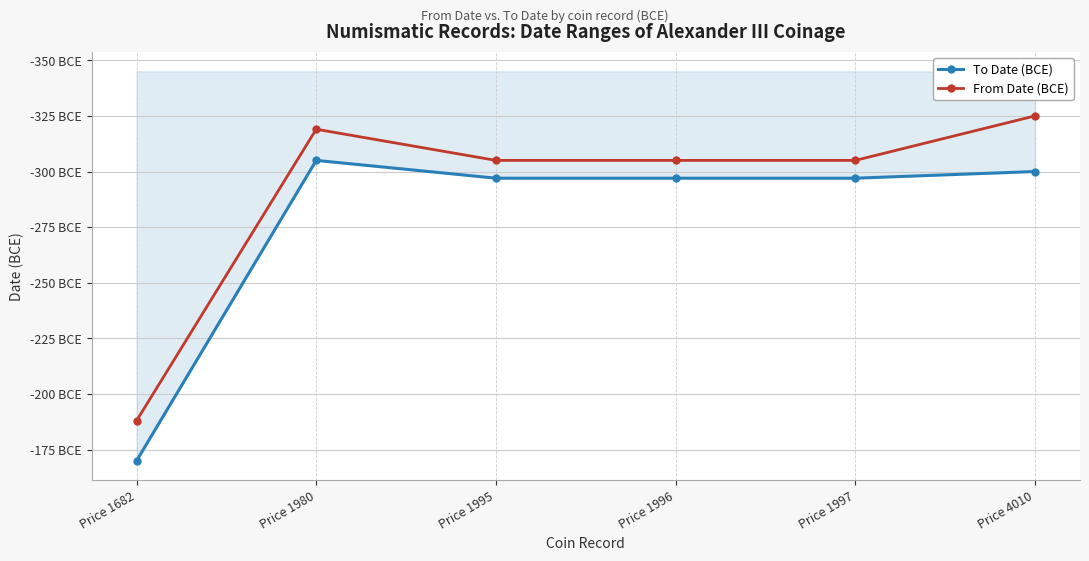

Rank the series by their average value, from highest to lowest.

To Date (BCE), From Date (BCE)